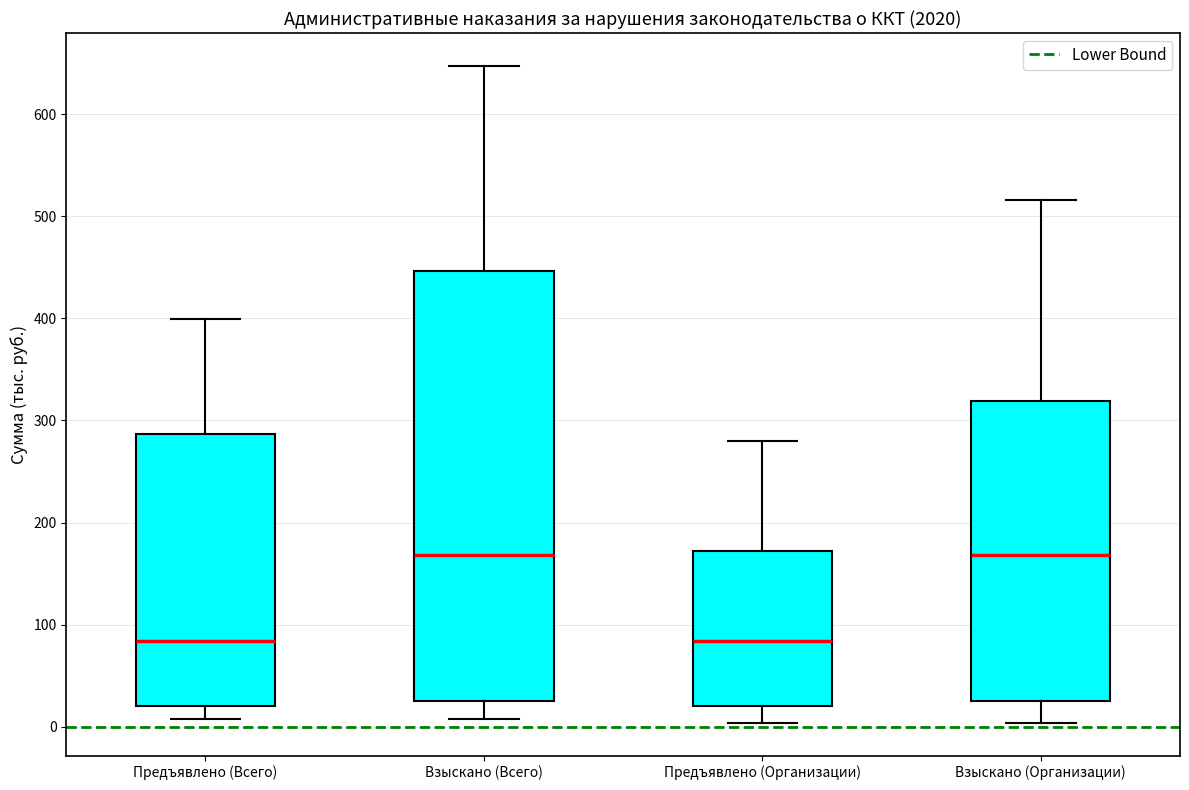

Reading left to right, read every box against the y-axis: the position of its median line, the range the box covers, and the ends of its whiskers. The values are not printed on the chart, so give them approximately, as read against the axis.

Предъявлено (Всего): median 80, box 20 to 290, whiskers 10 to 400
Взыскано (Всего): median 170, box 30 to 450, whiskers 10 to 650
Предъявлено (Организации): median 80, box 20 to 170, whiskers 0 to 280
Взыскано (Организации): median 170, box 30 to 320, whiskers 0 to 520